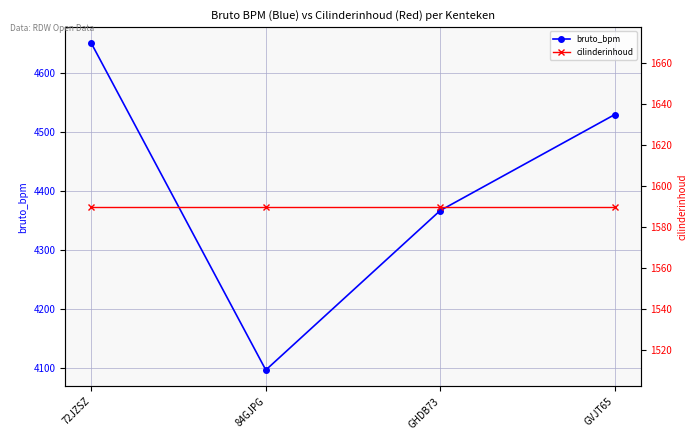

The value of bruto_bpm at 84GJPG is 2642. True or false?

False